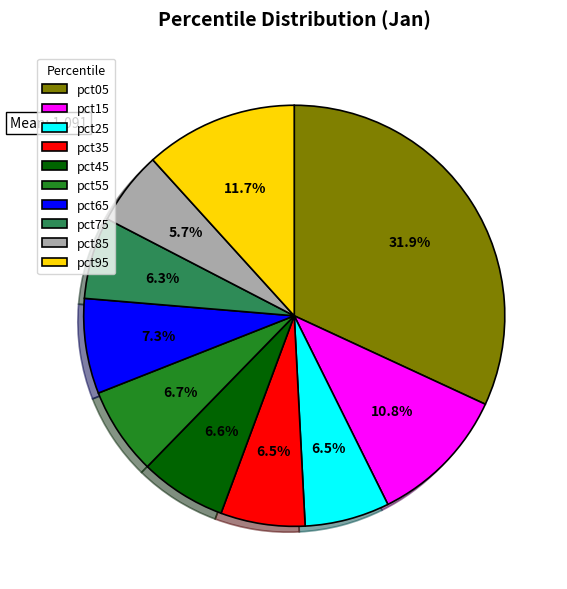

Is there a majority slice in this chart?

No